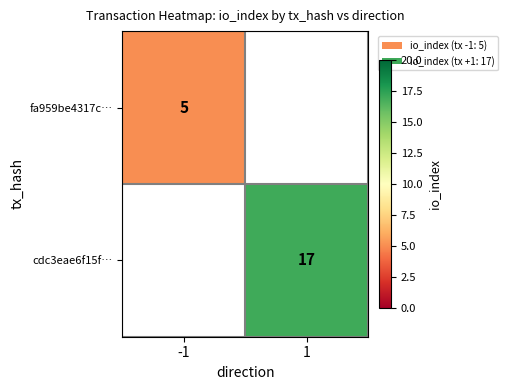

The value of cdc3eae6f15f… at 1 is 17. True or false?

True